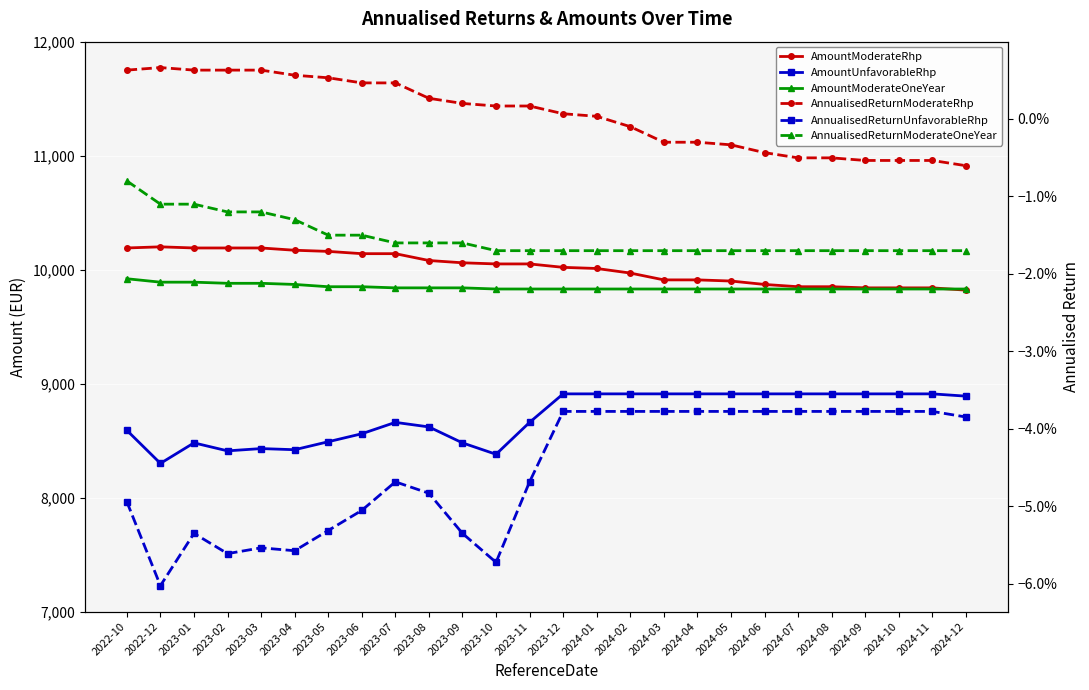

Which series has the largest total across all categories?

AmountModerateRhp